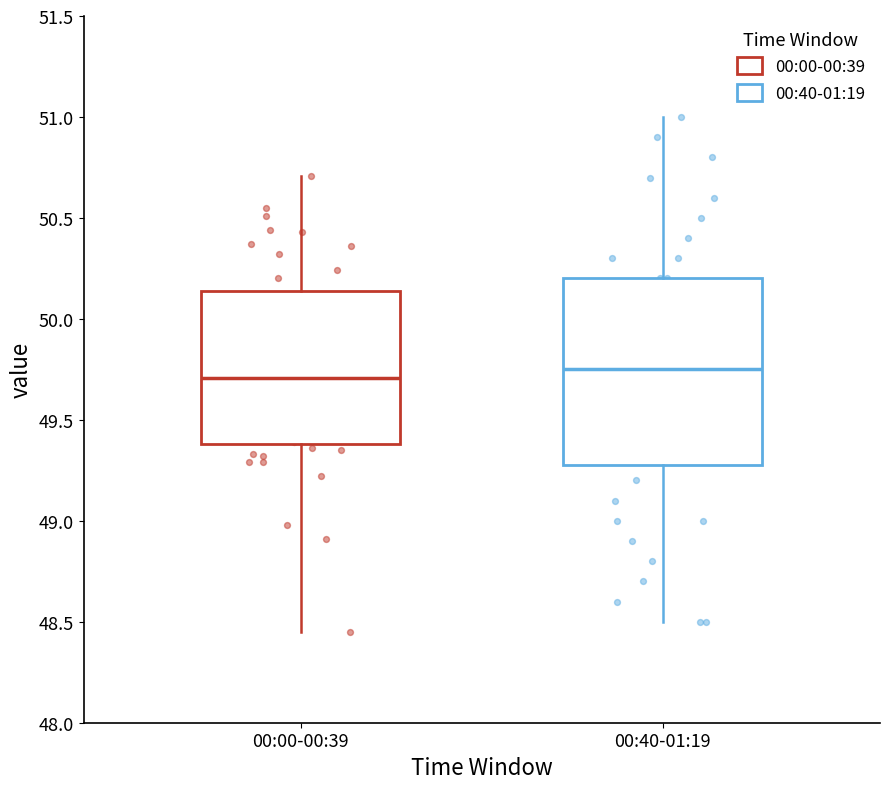

Where does the upper whisker of the box for 00:00-00:39 end on the y-axis? The values are not printed on the chart, so give them approximately, as read against the axis.

50.70